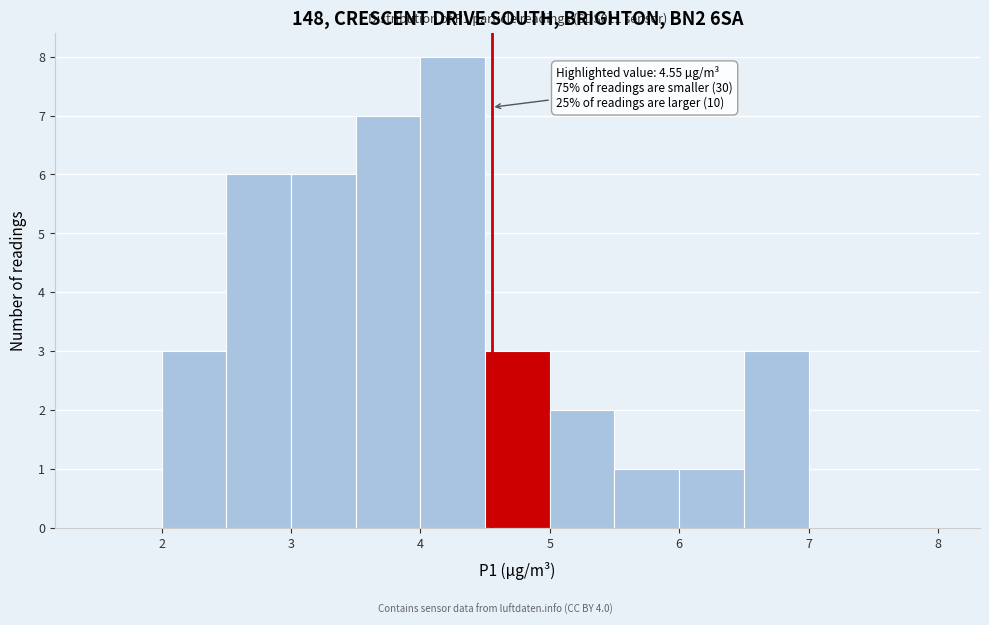

Which range on the x-axis has the tallest bar?

4.0 to 4.5